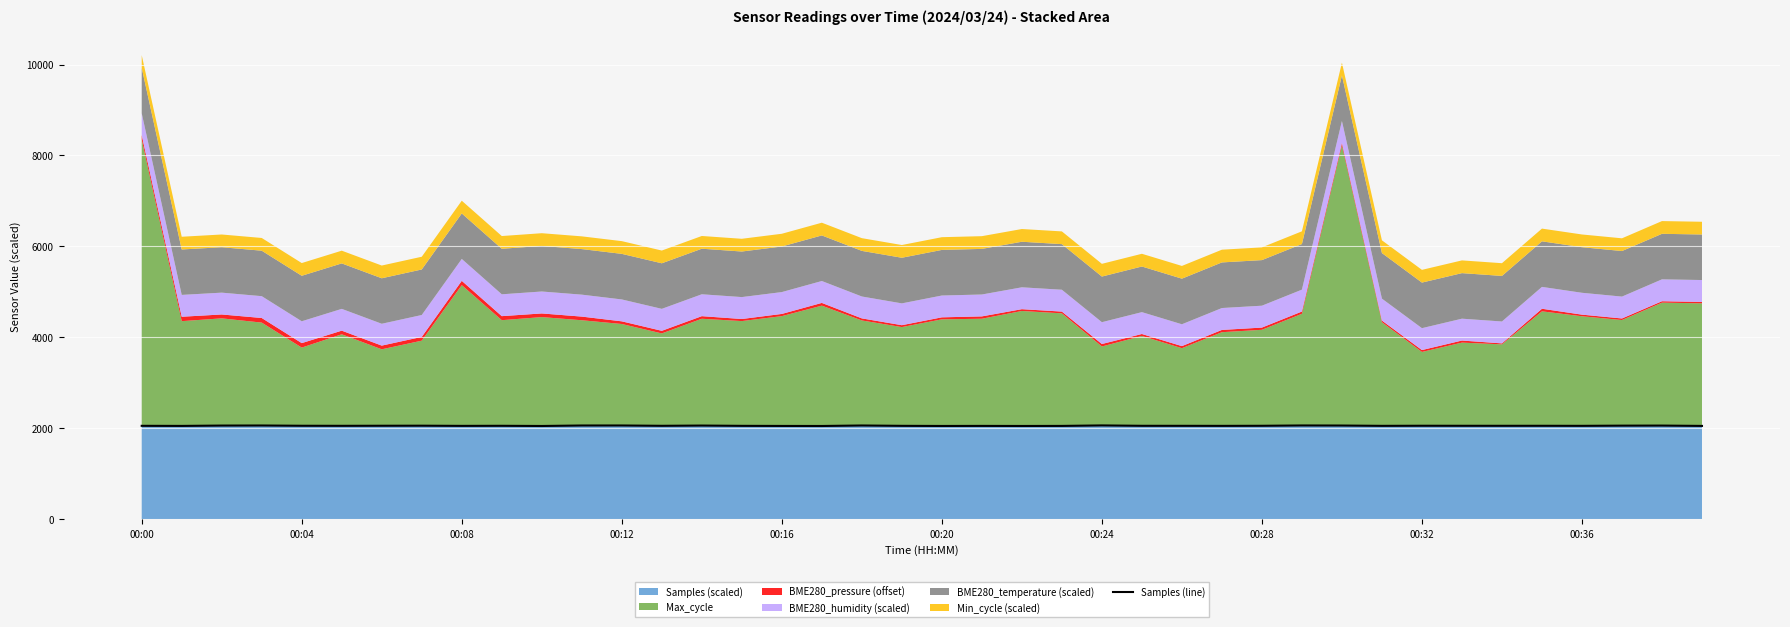

True or false: there are more than 2 points higher than both neighbors.

True